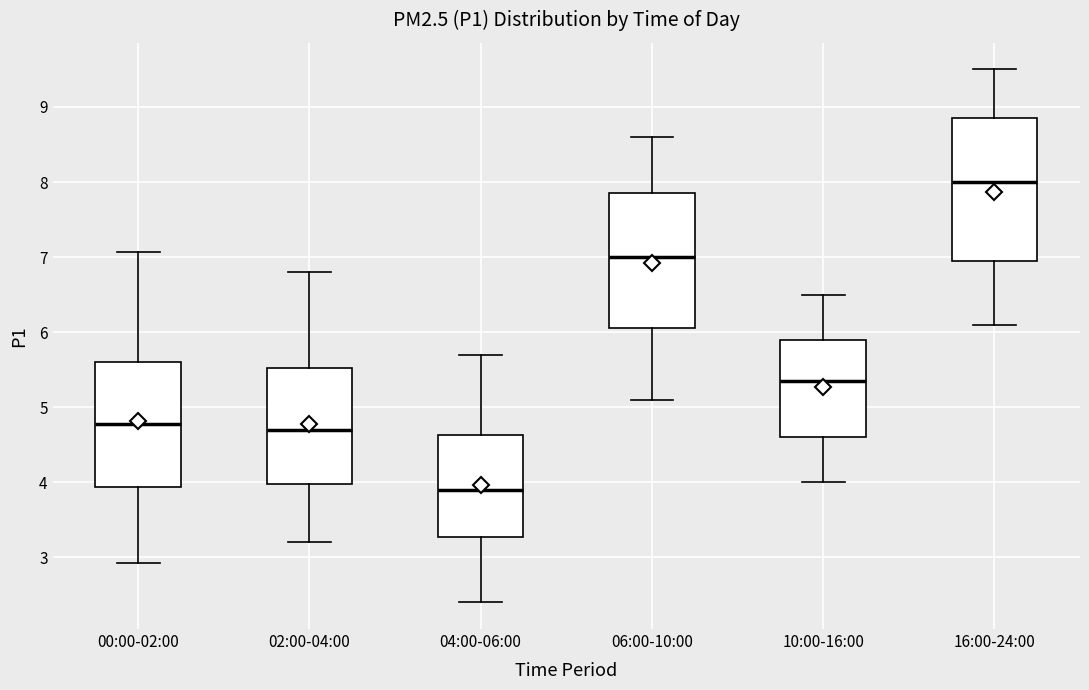

Reading left to right, transcribe this box plot: for each box, give where its median line is, the range the box spans, and where its two whiskers end, as read against the y-axis. The values are not printed on the chart, so give them approximately, as read against the axis.

00:00-02:00: median 4.8, box 3.9 to 5.6, whiskers 2.9 to 7.1
02:00-04:00: median 4.7, box 4.0 to 5.5, whiskers 3.2 to 6.8
04:00-06:00: median 3.9, box 3.3 to 4.6, whiskers 2.4 to 5.7
06:00-10:00: median 7.0, box 6.1 to 7.9, whiskers 5.1 to 8.6
10:00-16:00: median 5.4, box 4.6 to 5.9, whiskers 4.0 to 6.5
16:00-24:00: median 8.0, box 7.0 to 8.9, whiskers 6.1 to 9.5